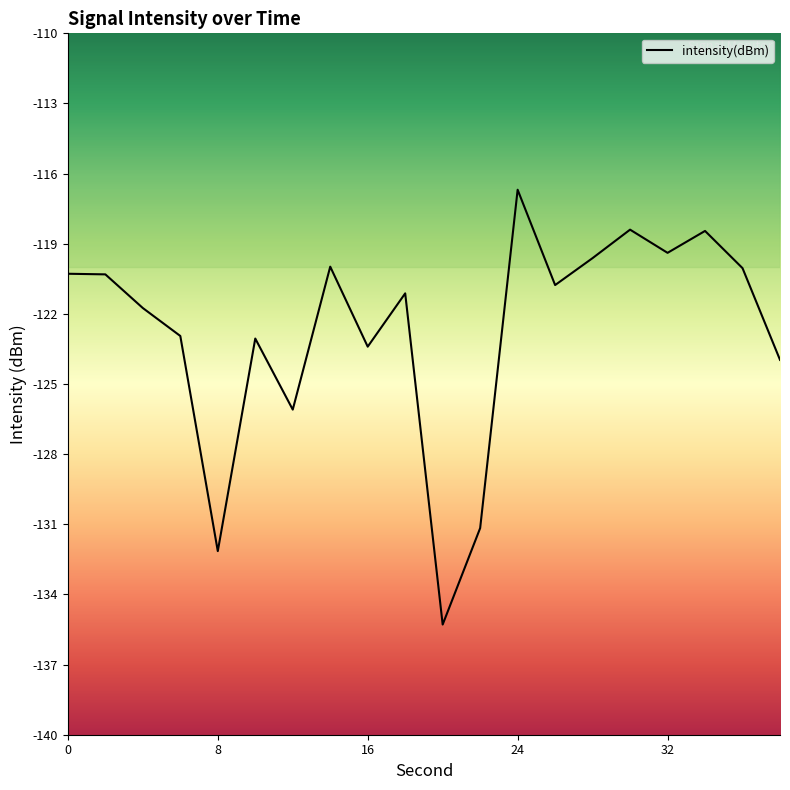

What is the greatest value displayed?

-116.7